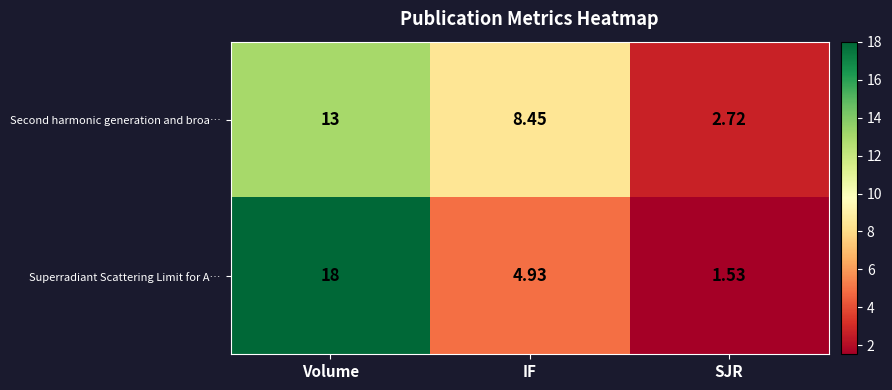

List the labels in order of Second harmonic generation and broa… value, smallest first.

SJR, IF, Volume